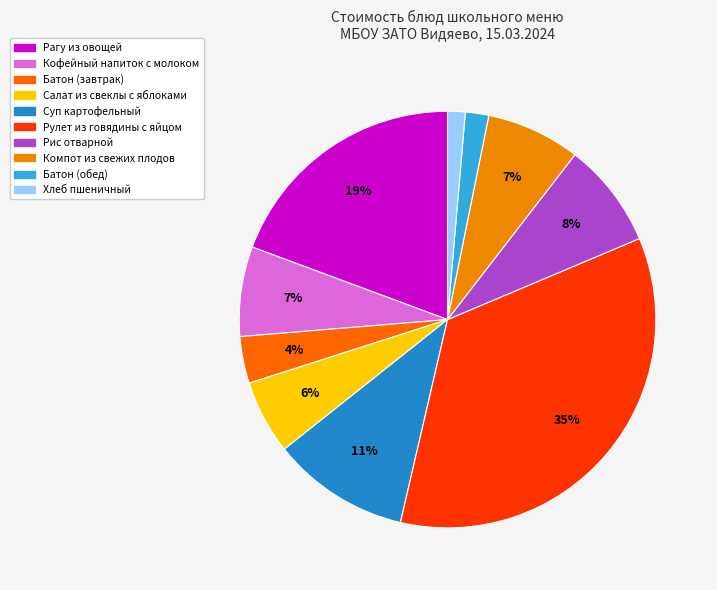

Which has a higher value, Рагу из овощей or Компот из свежих плодов?

Рагу из овощей